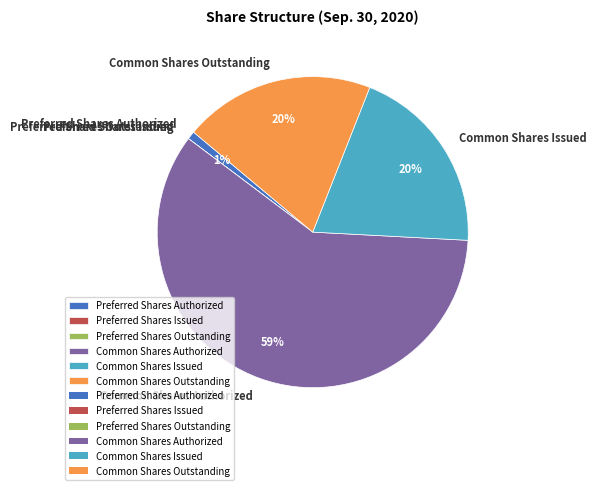

To the nearest percent, what is the combined percentage of Preferred Shares Authorized and Common Shares Authorized?

60%